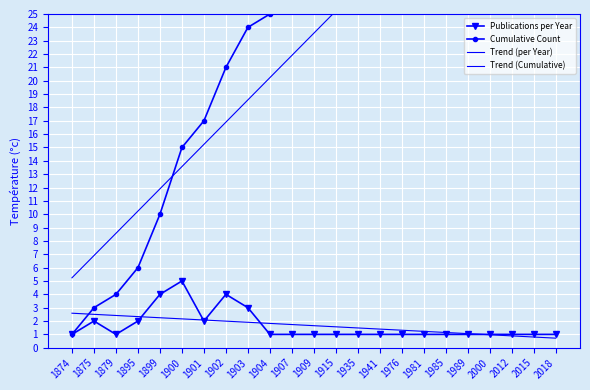

Read the Publications per Year value at 1981.

1.0